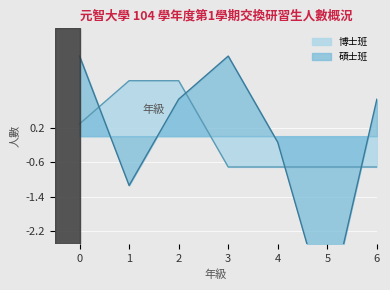

What is the highest value of the 博士班 series?

1.3